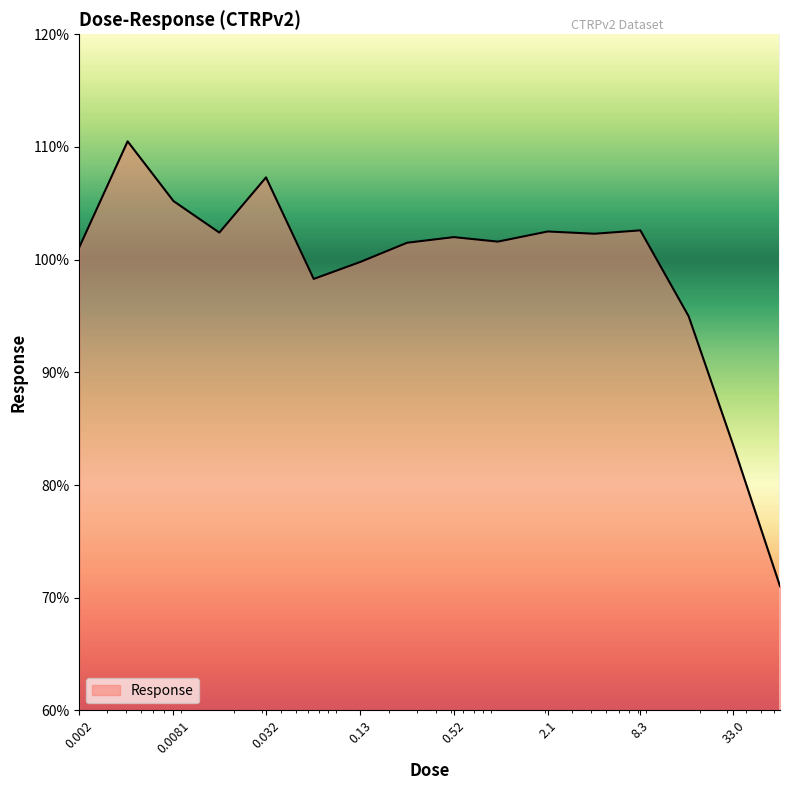

What is the difference between the maximum and minimum values?

39.5